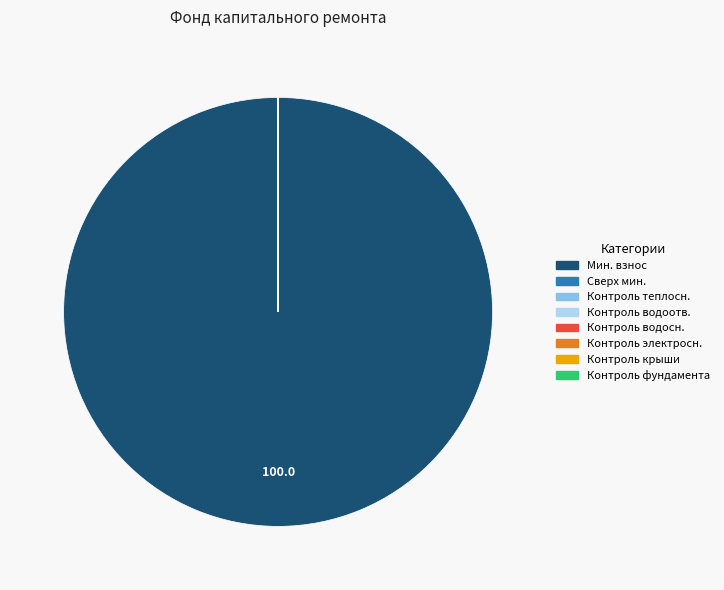

Which slice represents more than half of the pie?

Мин. взнос